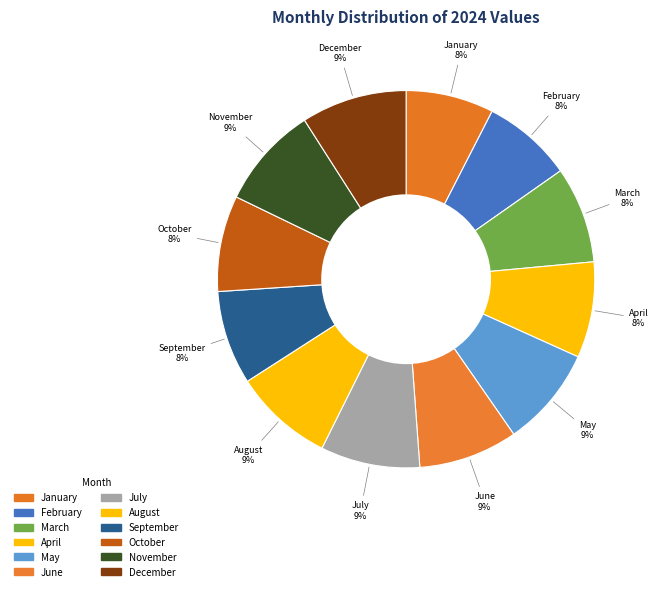

Count the number of slices in the pie.

12